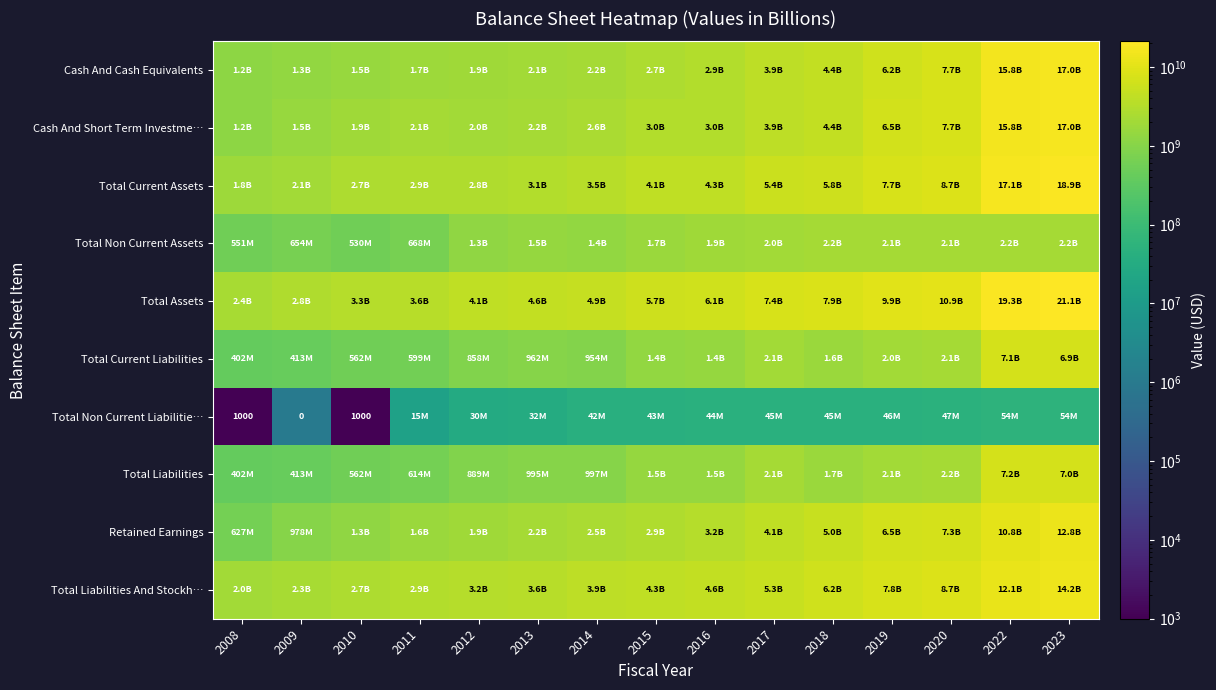

At how many categories does at least one series exceed 19209285730?

2